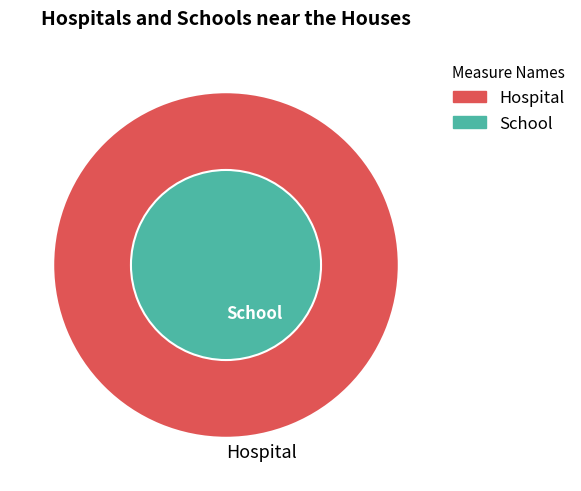

Does 142 account for over 50% of the chart?

No